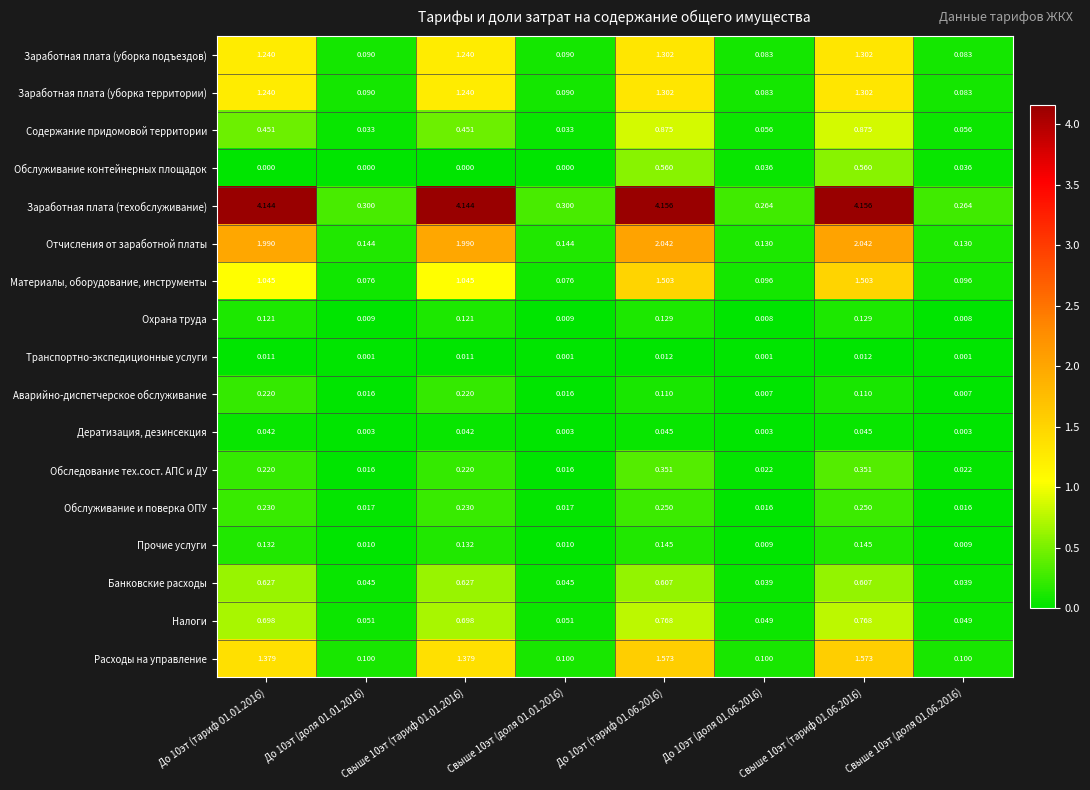

Which series has the largest total across all categories?

Заработная плата (техобслуживание)